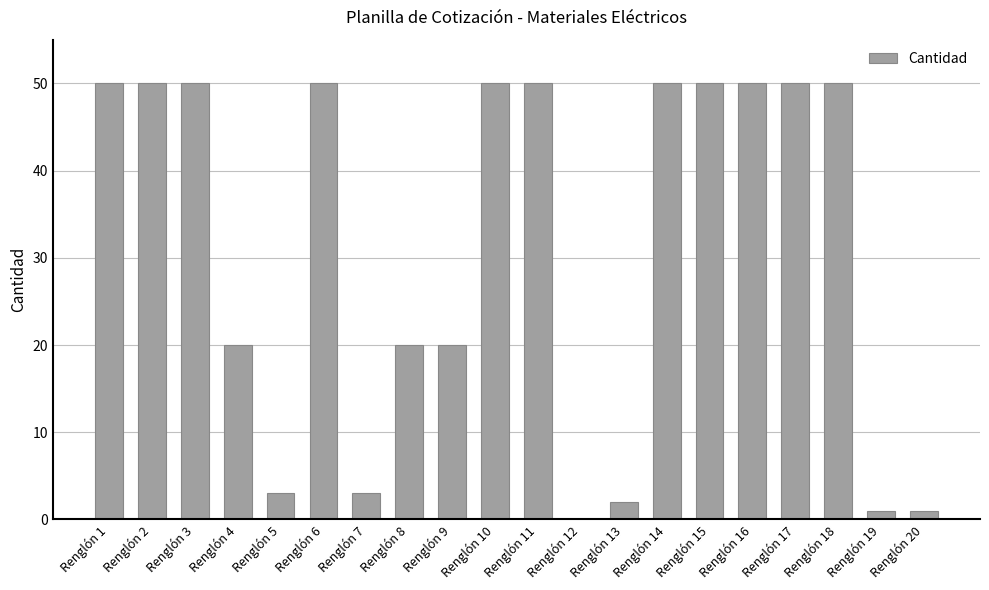

What is the sum of the values at Renglón 11 and Renglón 12?

50